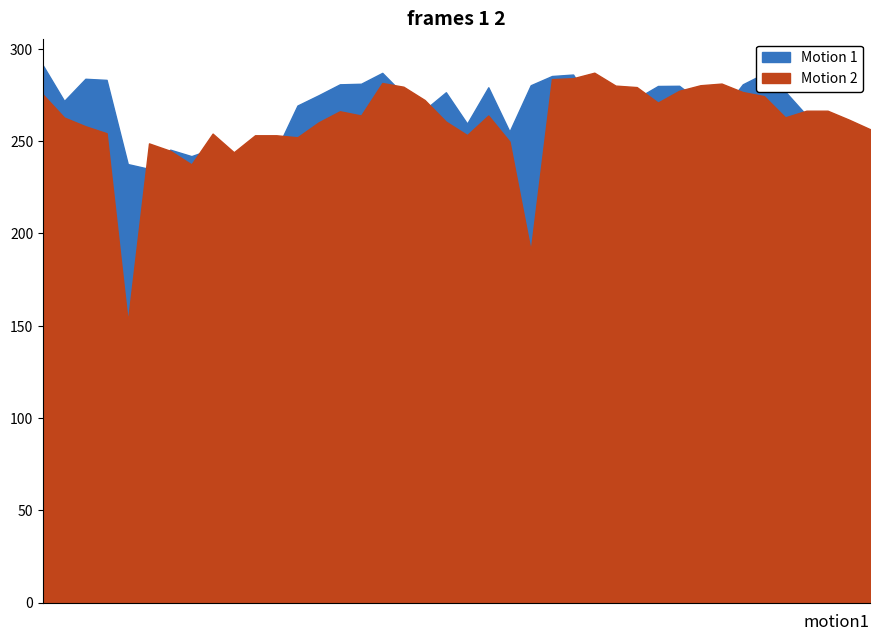

Which label corresponds to the largest value in the chart?

1996/06/04 00:45